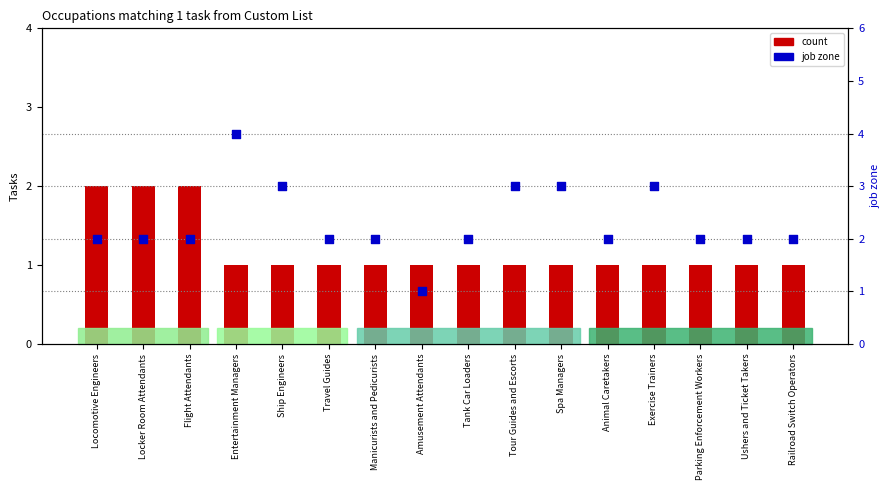

At which category is the sum across all series the highest?

Entertainment Managers